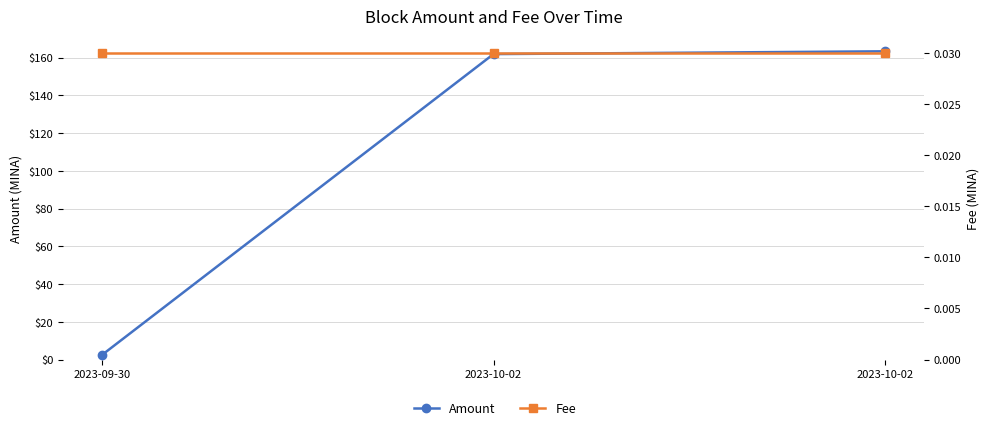

List the series in order of their overall mean, lowest first.

Fee, Amount